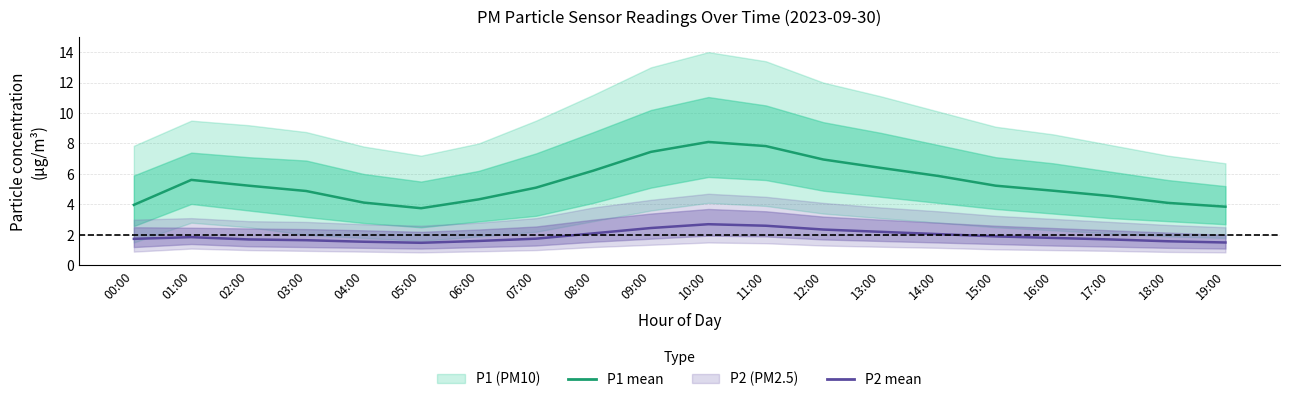

At which category does P2 (PM2.5) mean reach its first local valley?

05:00